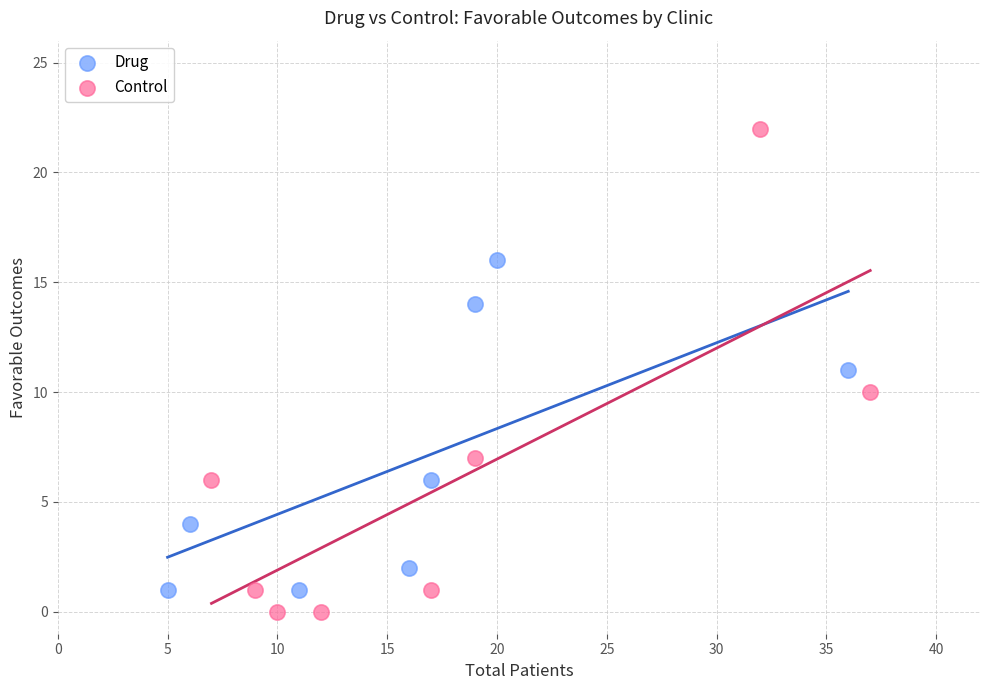

Which series contains the lowest Y value?

Control